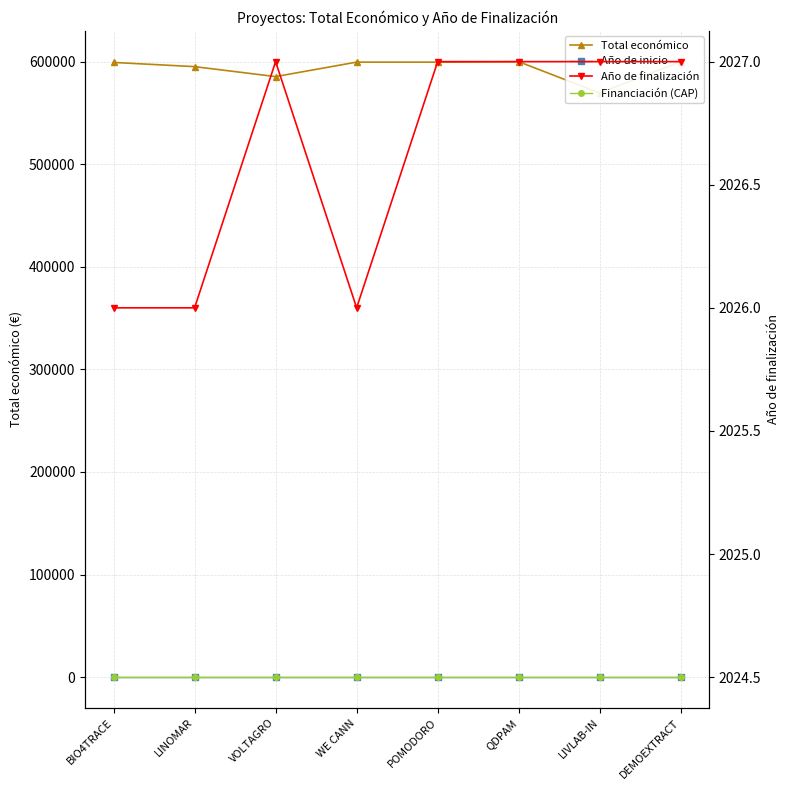

Is it true that Año de finalización equals 650.1 at WE CANN?

False